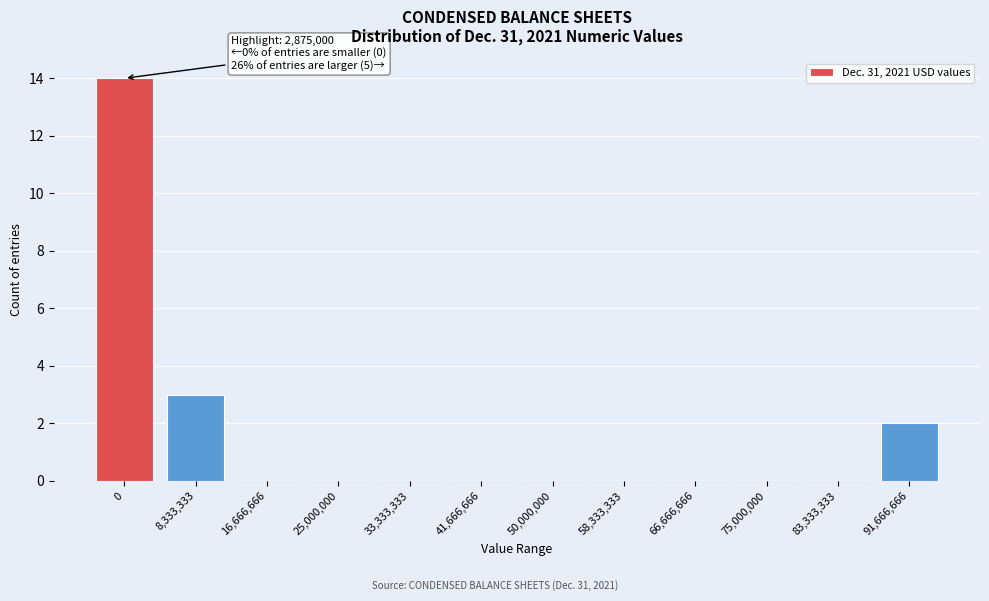

Reading right to left, what are all the values shown in this chart?

91,666,666=2	83,333,333=0	75,000,000=0	66,666,666=0	58,333,333=0	50,000,000=0	41,666,666=0	33,333,333=0	25,000,000=0	16,666,666=0	8,333,333=3	0=14